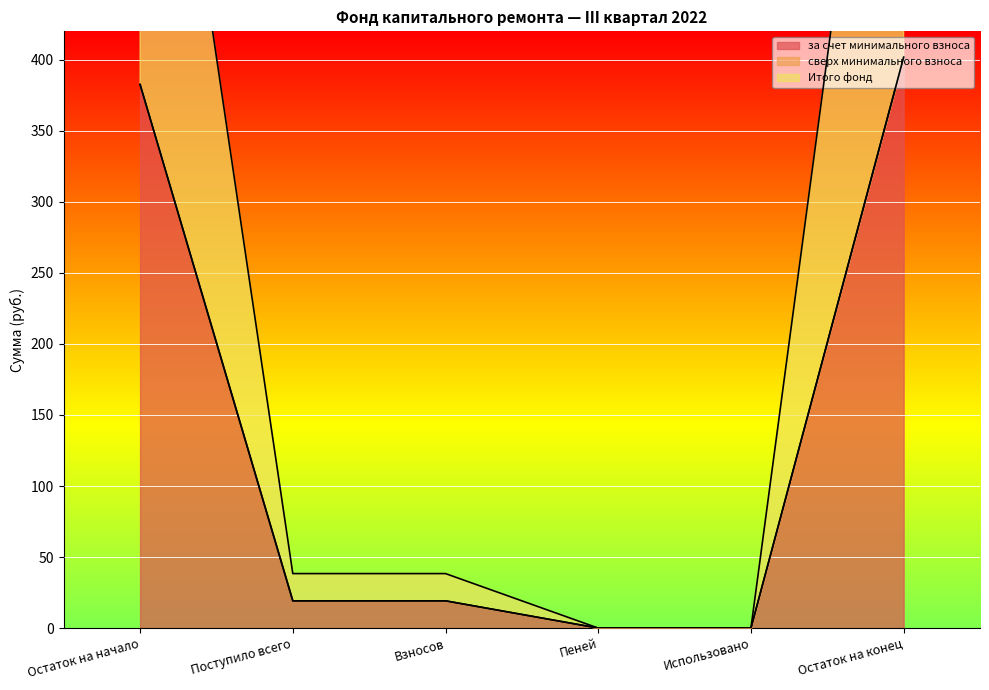

Read the за счет минимального взноса value at Взносов.

19.2